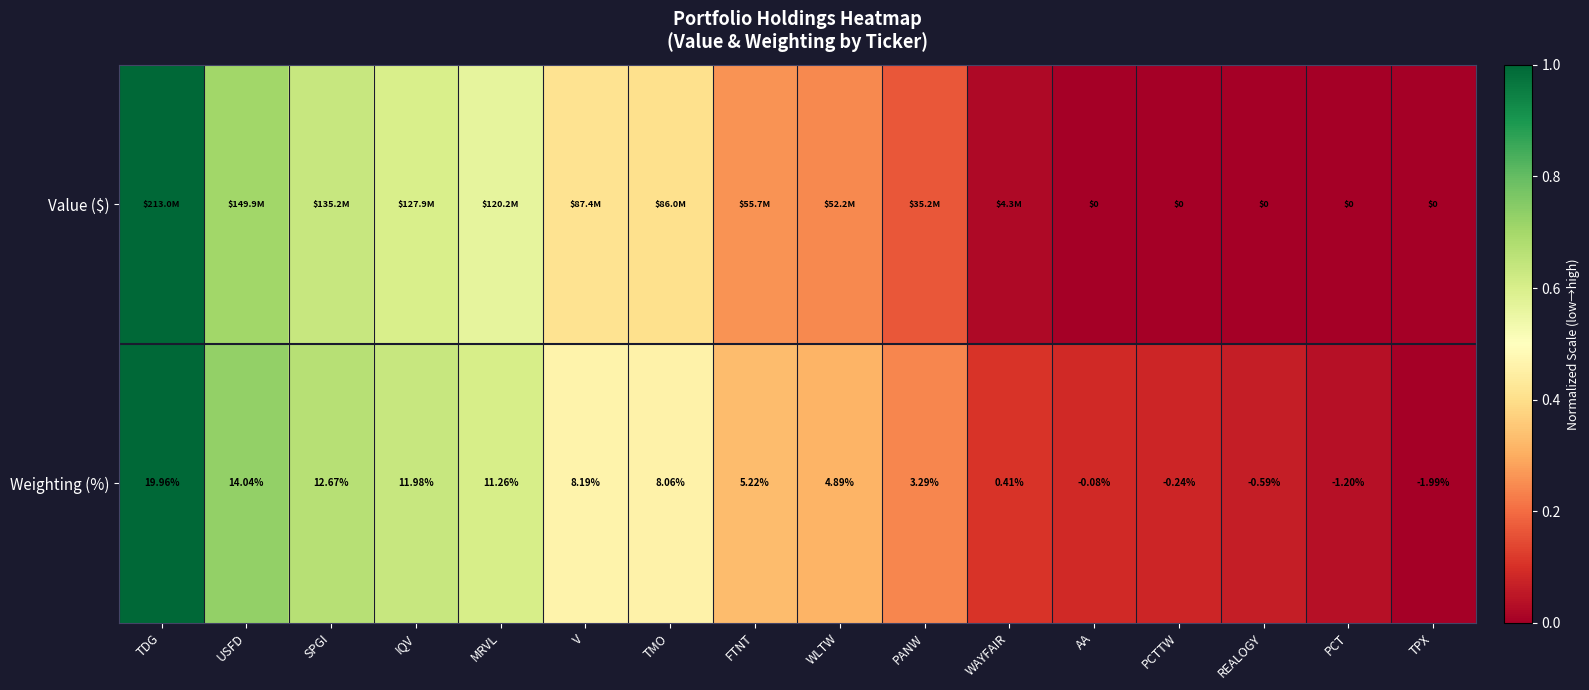

Where is Weighting (%) nearest to the value 8?

TMO